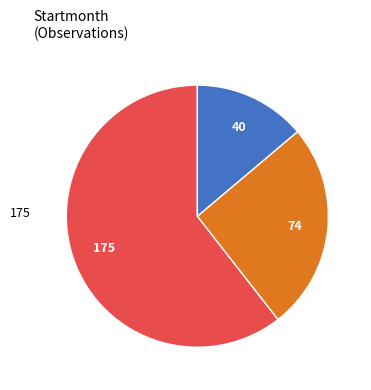

Does any single category account for the majority?

Yes